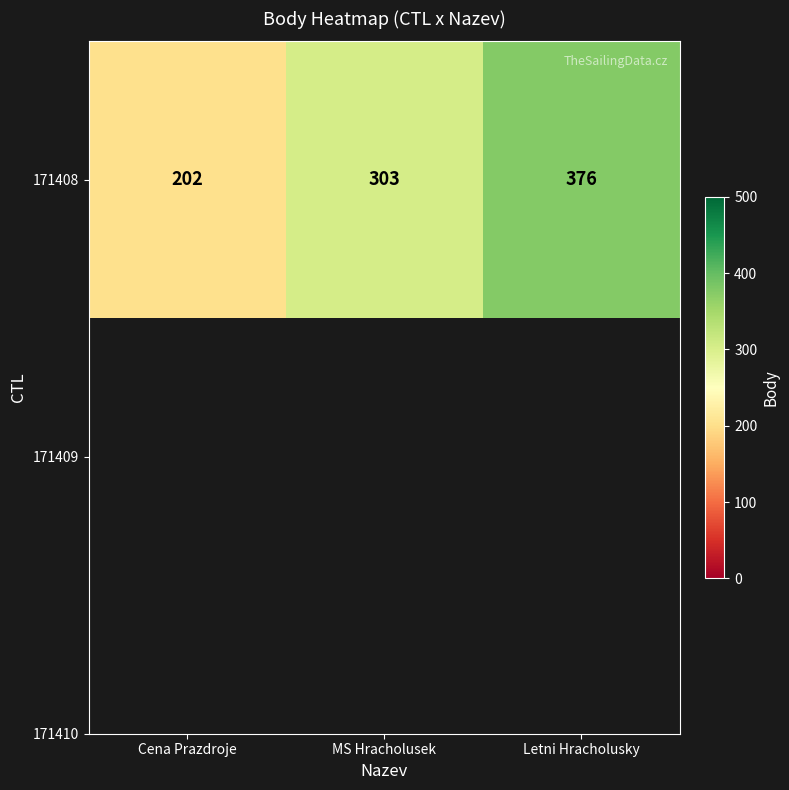

What is the difference between the maximum and minimum values?

174